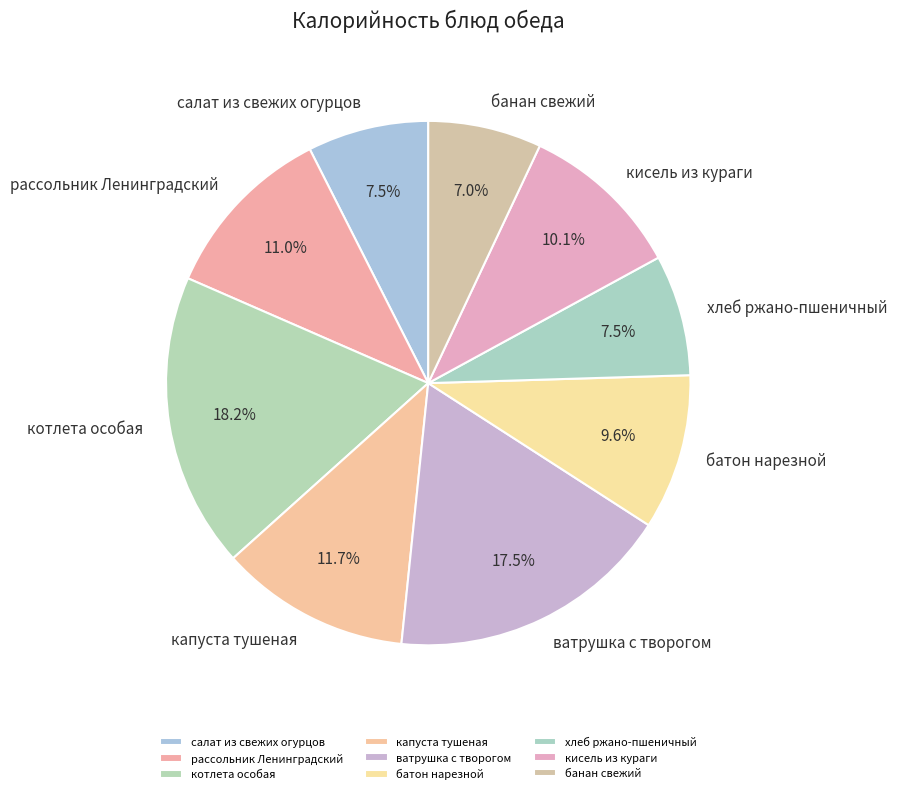

What percentage is the рассольник Ленинградский slice, to the nearest percent?

11%